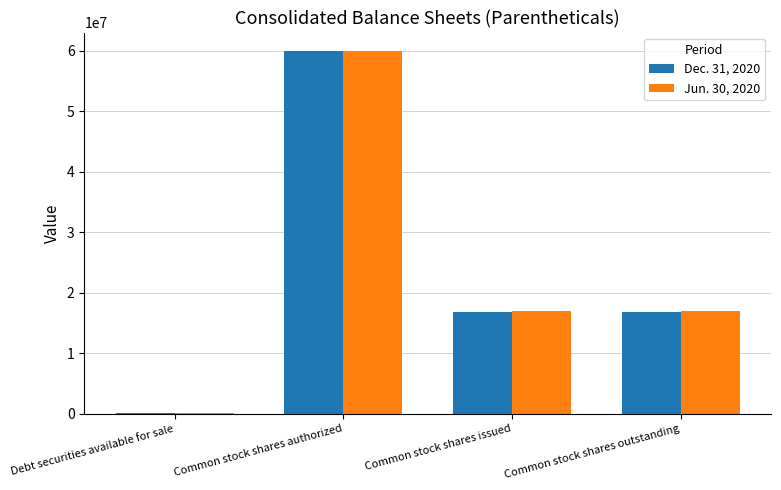

What is the sum of all Jun. 30, 2020 values?

94167632